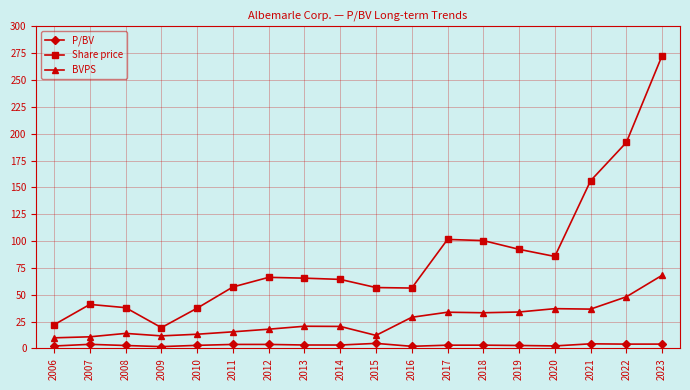

At which category is the sum across all series the highest?

2023